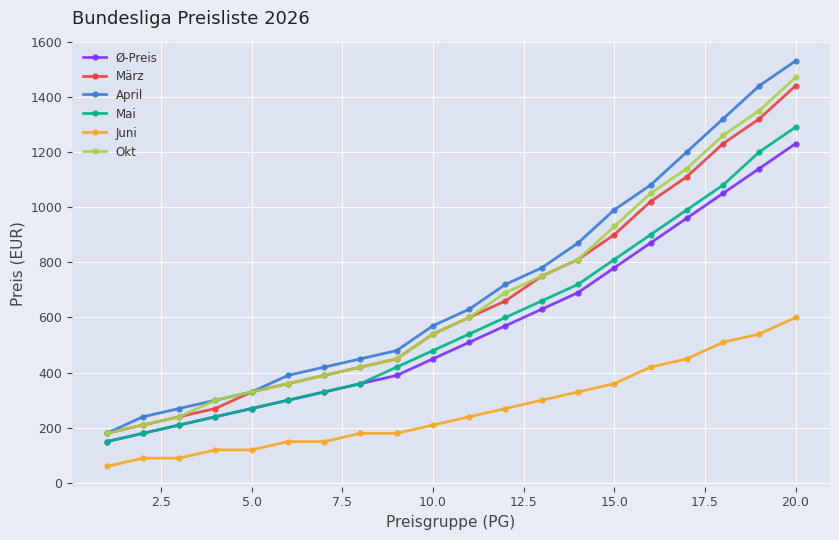

Which series has the widest spread of values?

April